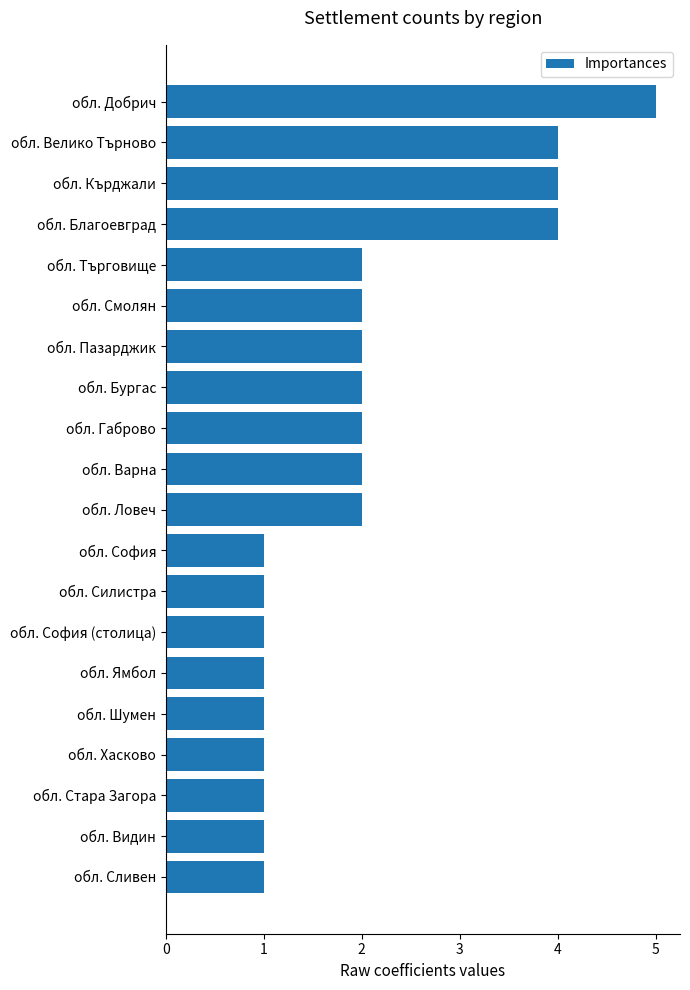

What is the ratio of the value at обл. Габрово to the value at обл. Благоевград?

0.5